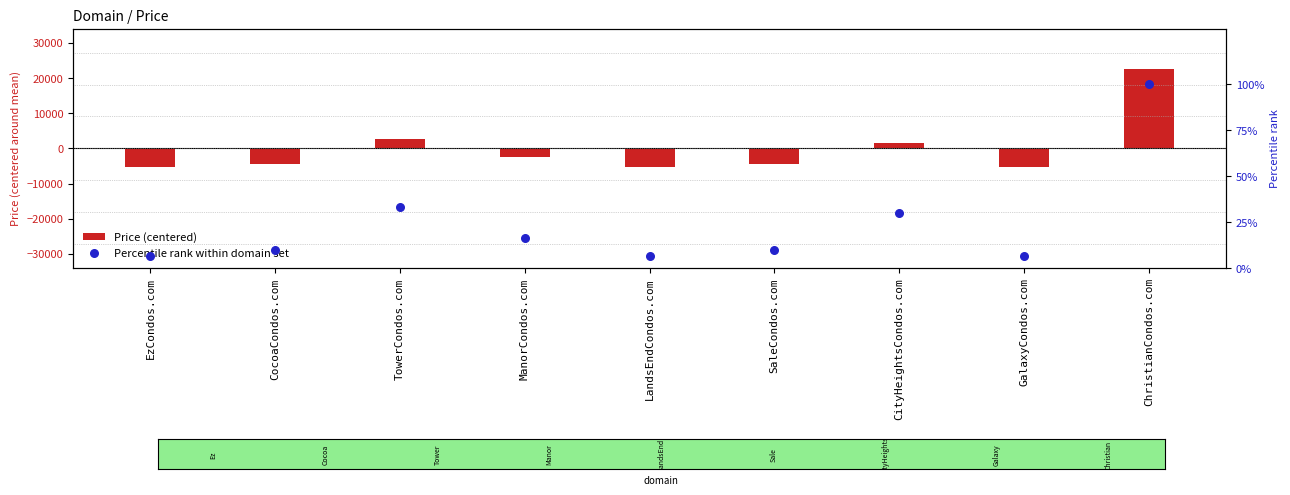

What are all the series names shown in the legend?

Price (centered), Percentile rank within domain set